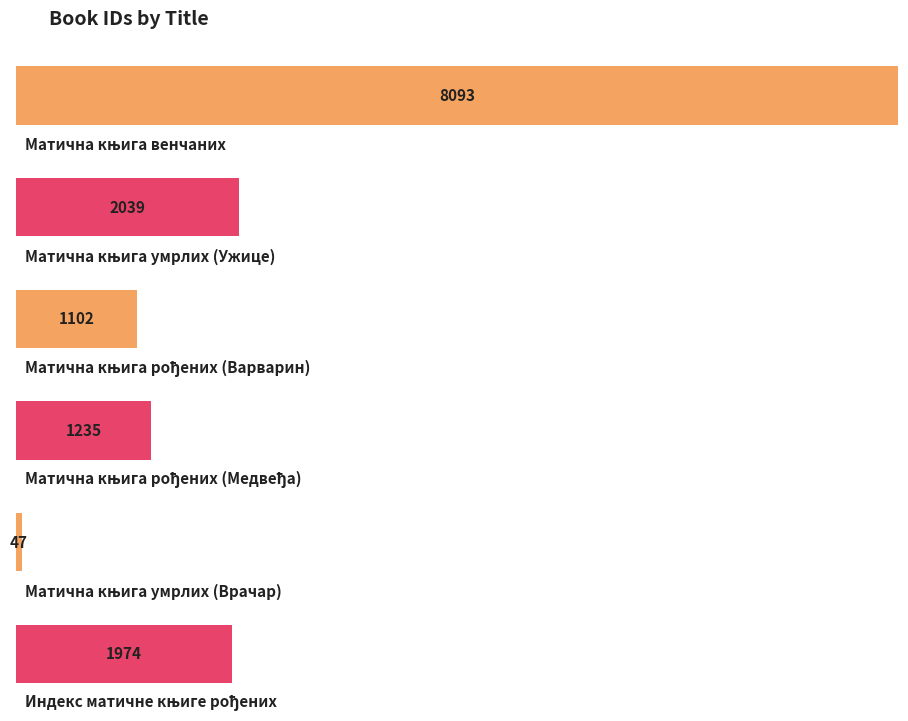

What is the ratio of the value at Индекс матичне књиге рођених to the value at Матична књига умрлих (Ужице)?

1.0